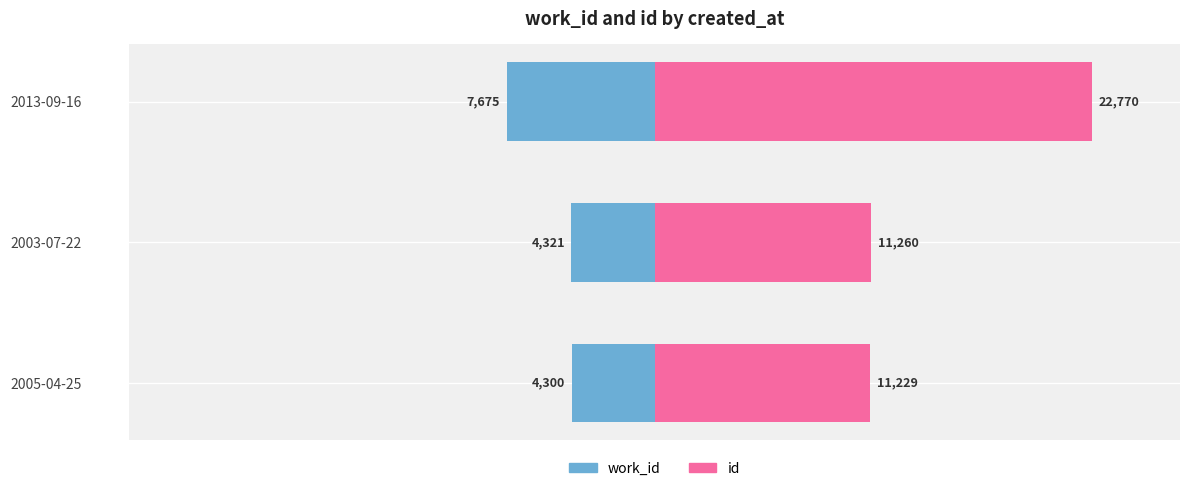

Are the bars grouped side by side (vs. stacked)?

Yes